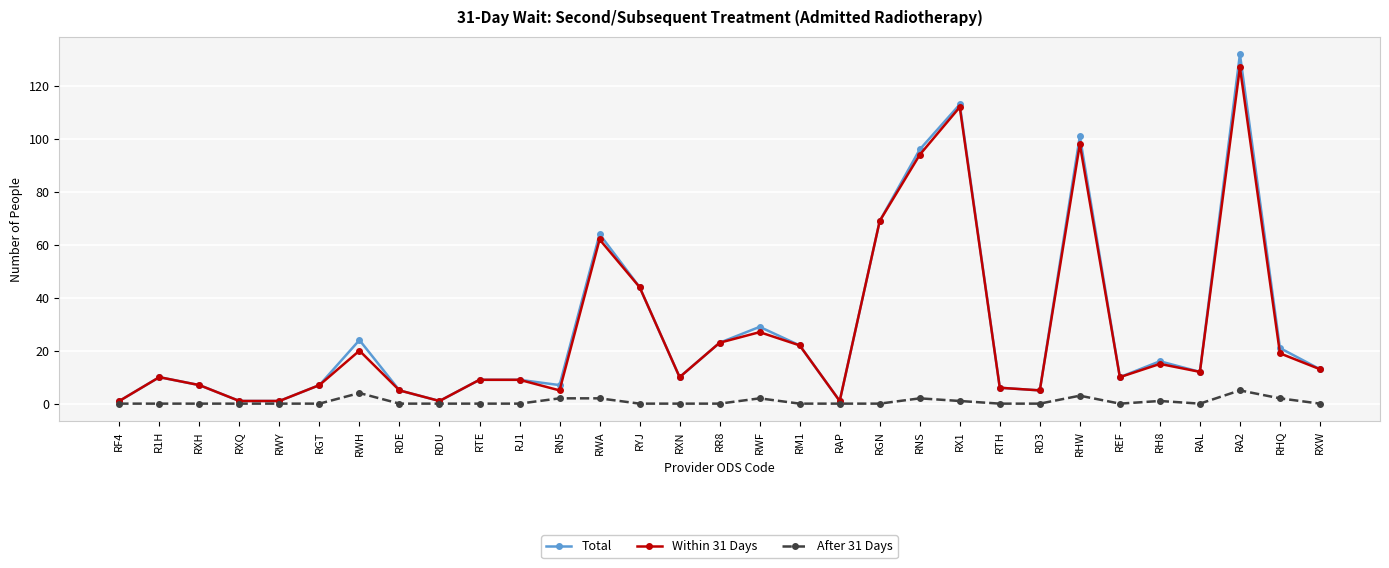

Where is the first local maximum for Within 31 Days?

R1H